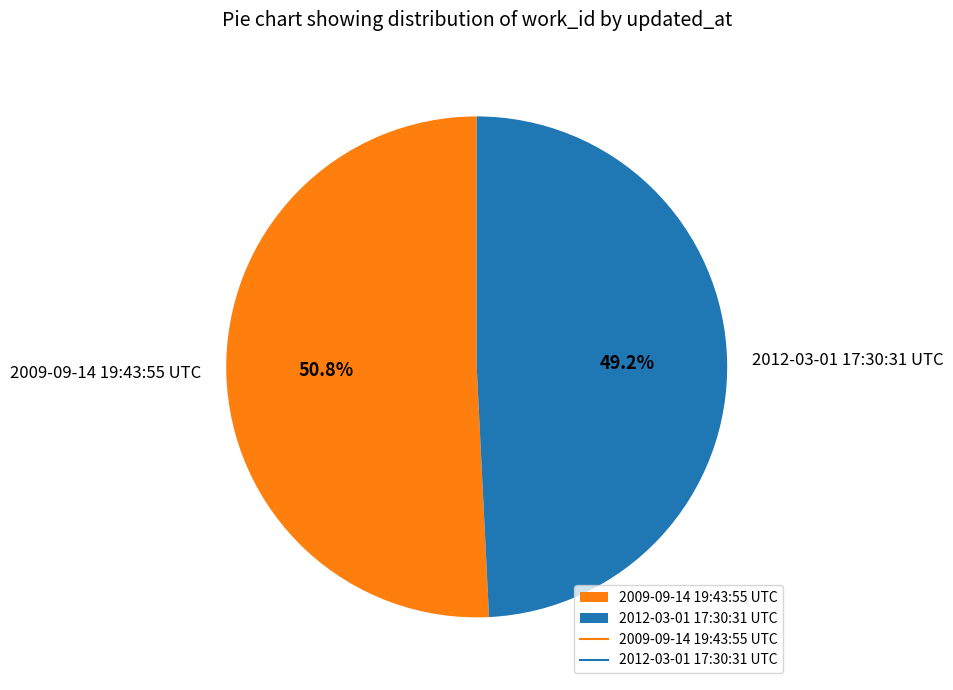

What portion of the pie excludes 2009-09-14 19:43:55 UTC?

49.2%